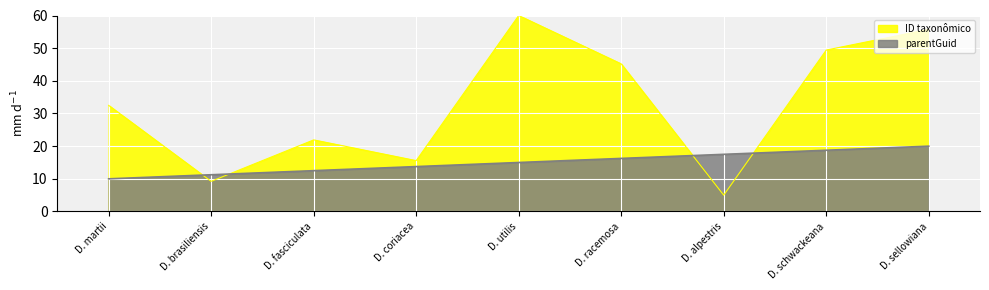

What is the sum of all values?

294.6